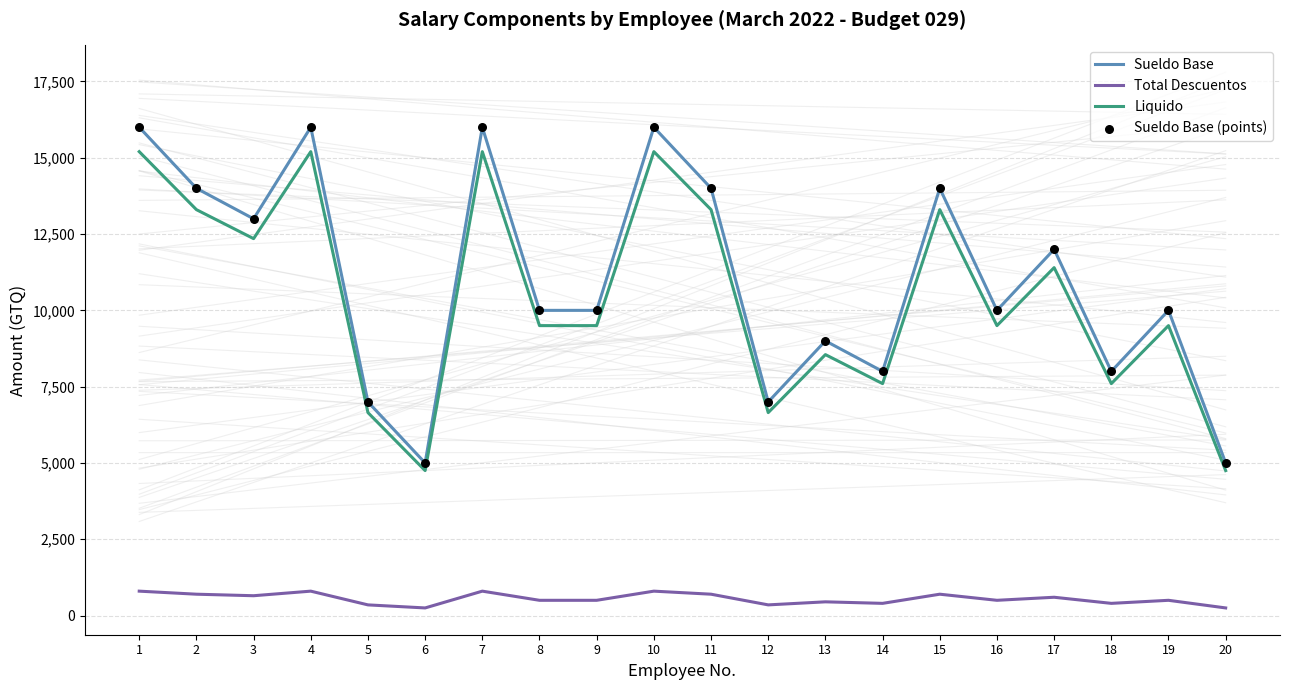

Is the value of Total Descuentos at 10 greater than the value of Sueldo Base (points) at 20?

No